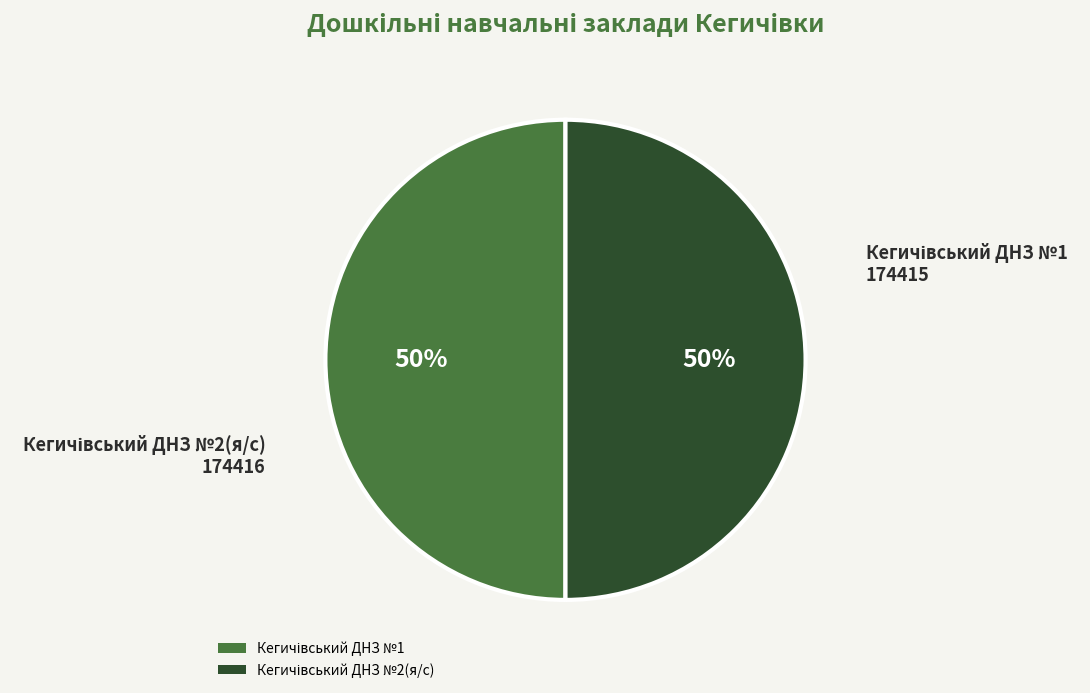

To the nearest percent, what is the average slice percentage?

50%